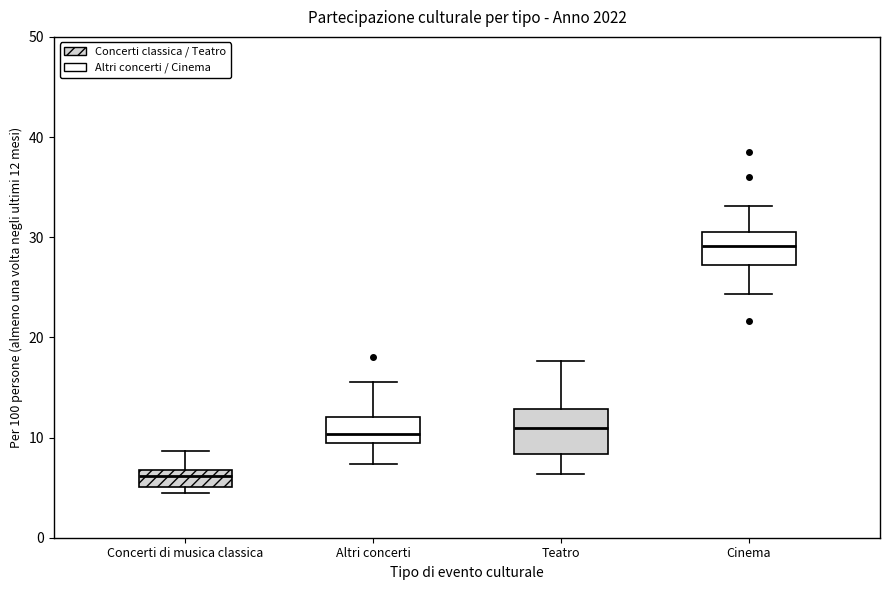

Which box's median line is the lowest?

Concerti di musica classica